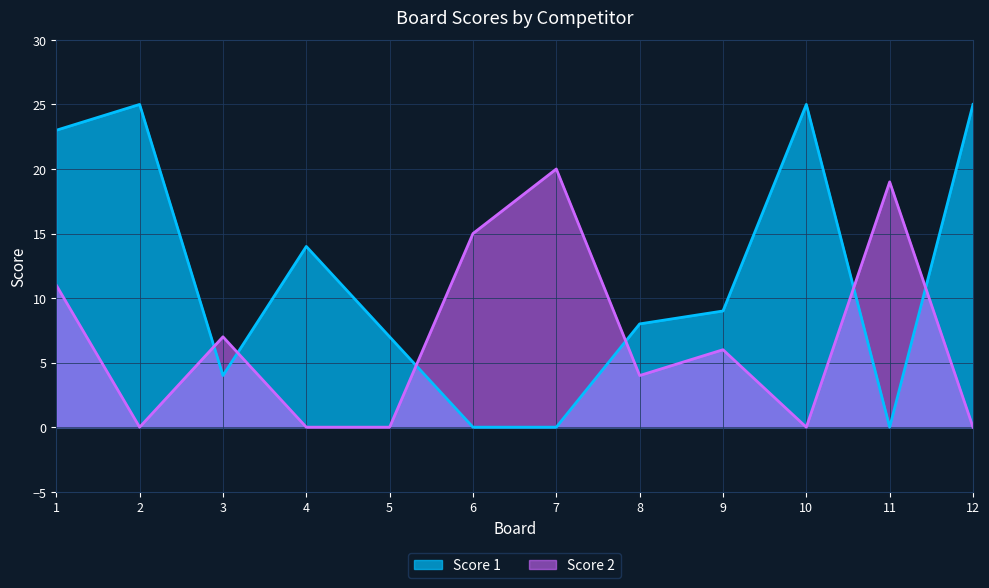

True or false: Score 2 has more than 2 interior local peaks.

True